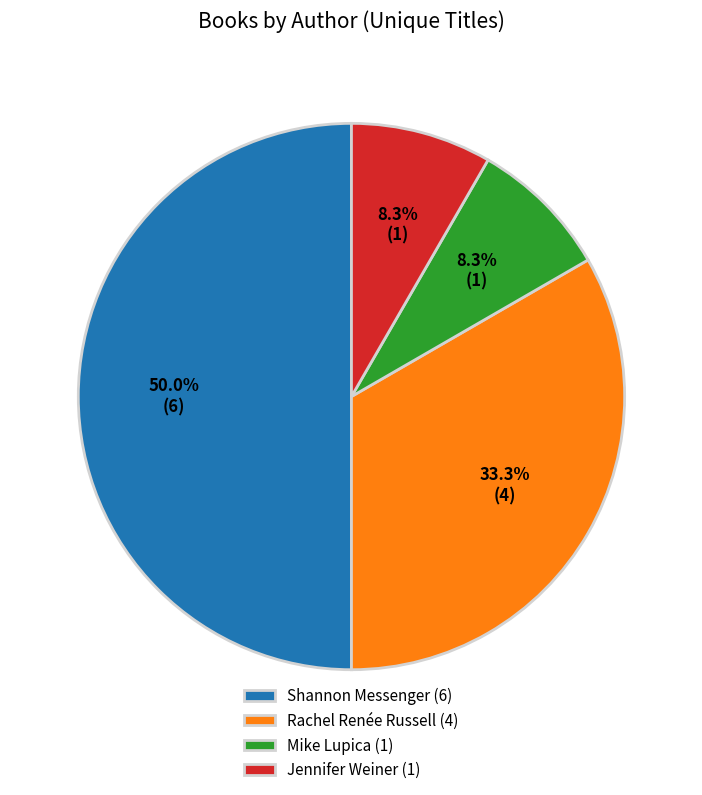

What portion of the pie excludes Mike Lupica (1)?

91.7%